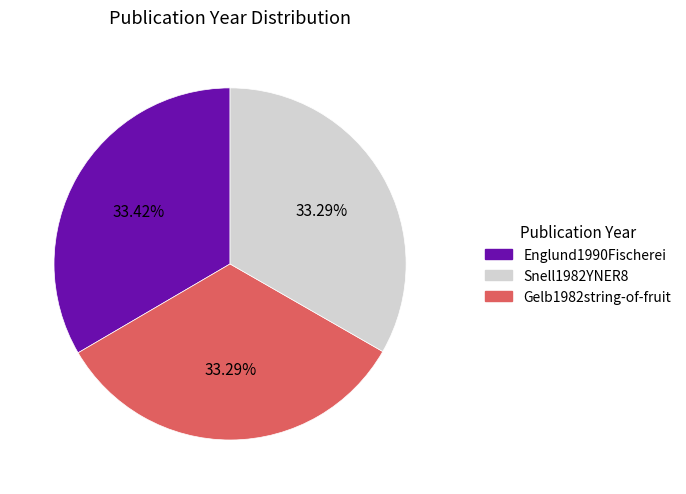

Is there a majority slice in this chart?

No